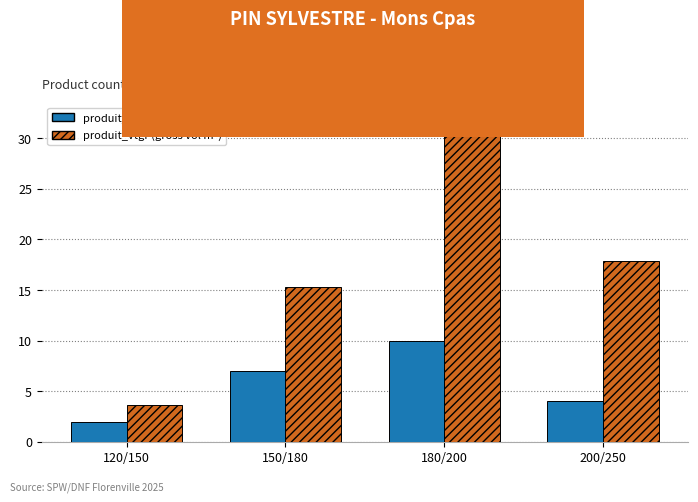

What position from the right is 200/250?

1